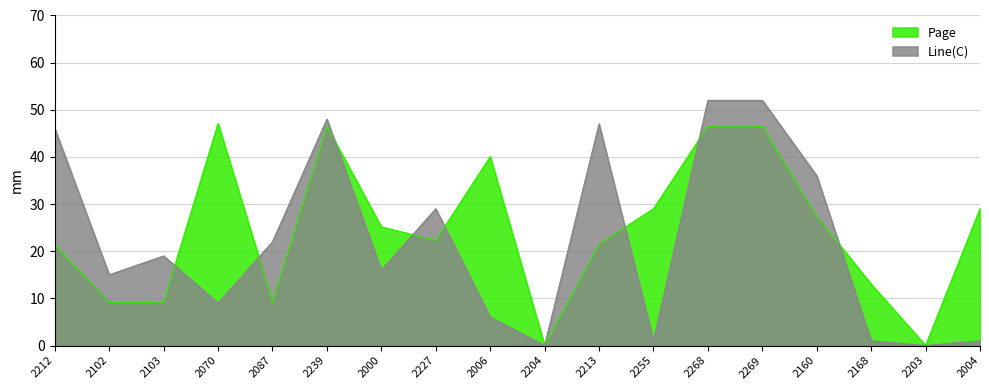

Rank the categories by Page value from lowest to highest.

2204, 2203, 2102, 2103, 2087, 2168, 2212, 2213, 2227, 2000, 2160, 2255, 2004, 2006, 2239, 2268, 2269, 2070